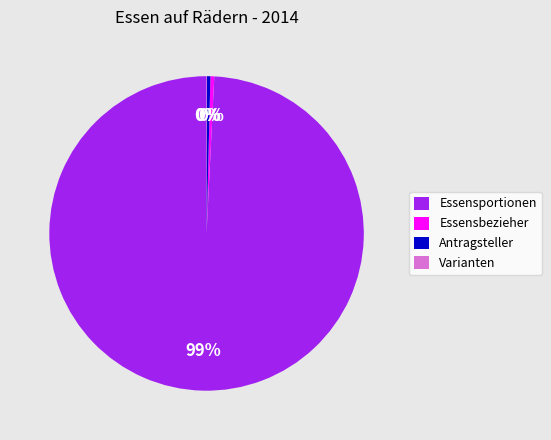

To the nearest percent, what is the average slice percentage?

25%